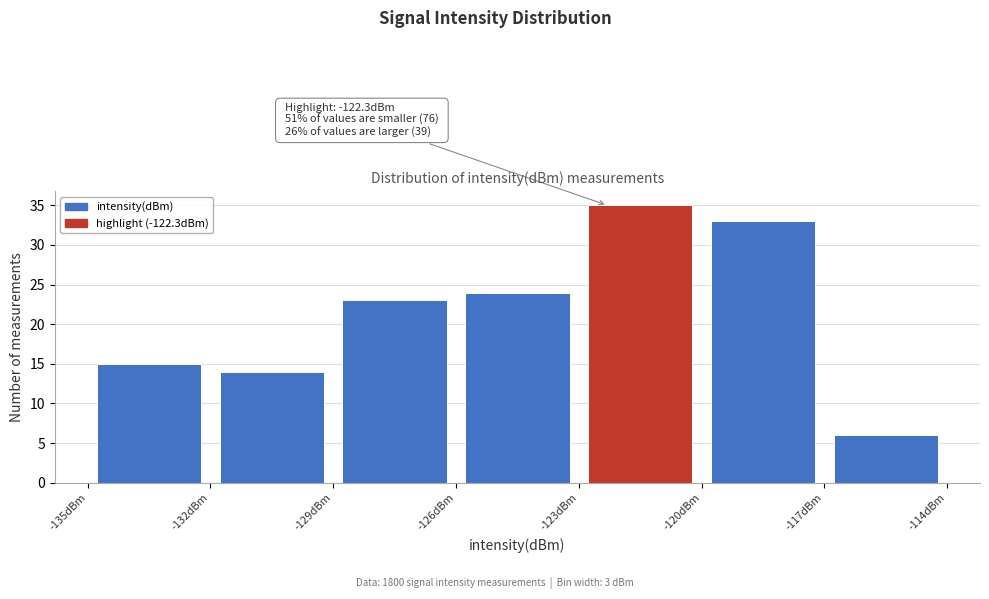

Over which range of the x-axis is the bar tallest?

-123 to -120